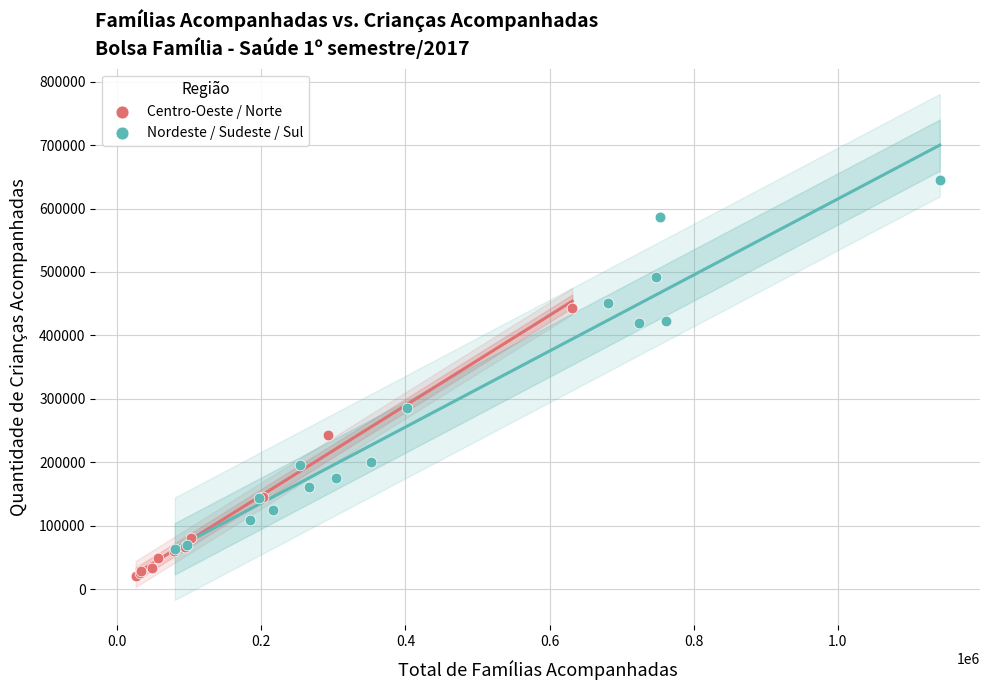

Which series contains the lowest Y value?

Centro-Oeste / Norte